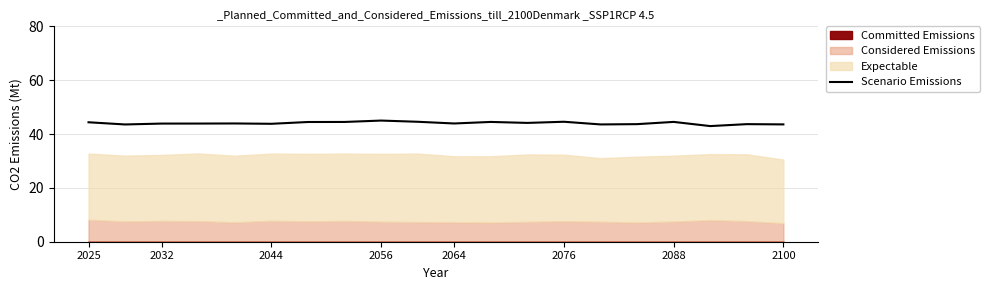

What is the difference between the maximum and minimum values?

2.0